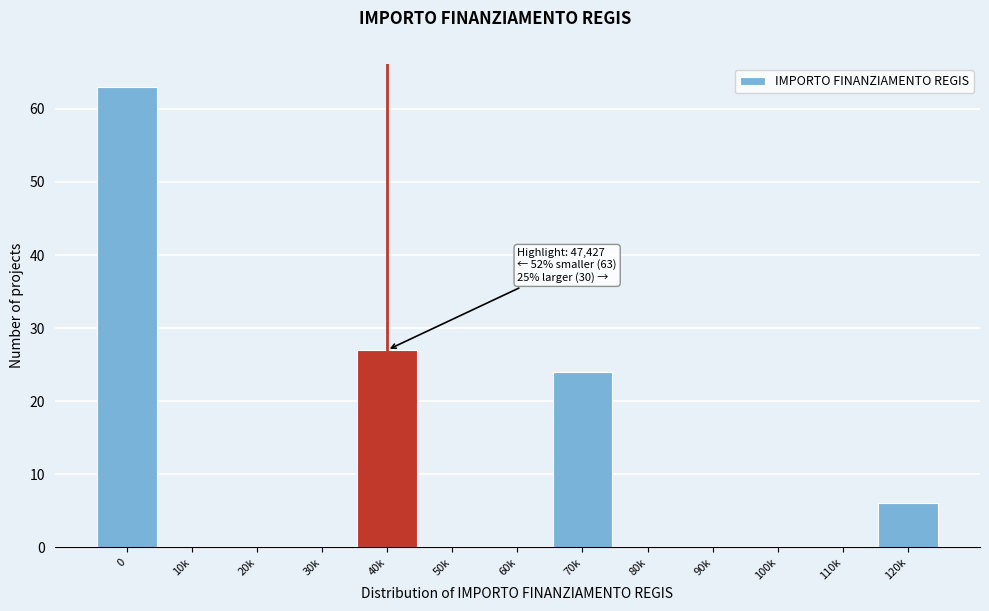

Reading right to left, extract all data points from this chart.

120k=6	110k=0	100k=0	90k=0	80k=0	70k=24	60k=0	50k=0	40k=27	30k=0	20k=0	10k=0	0=63